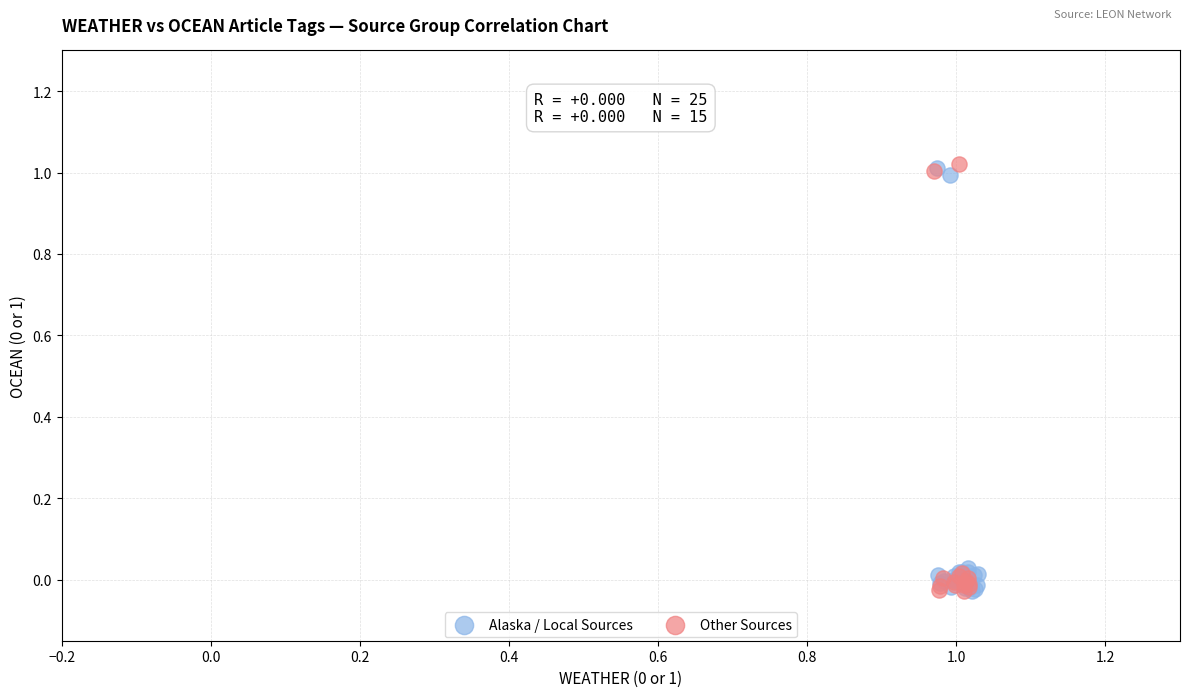

What are all the series names shown in the legend?

Alaska / Local Sources, Other Sources